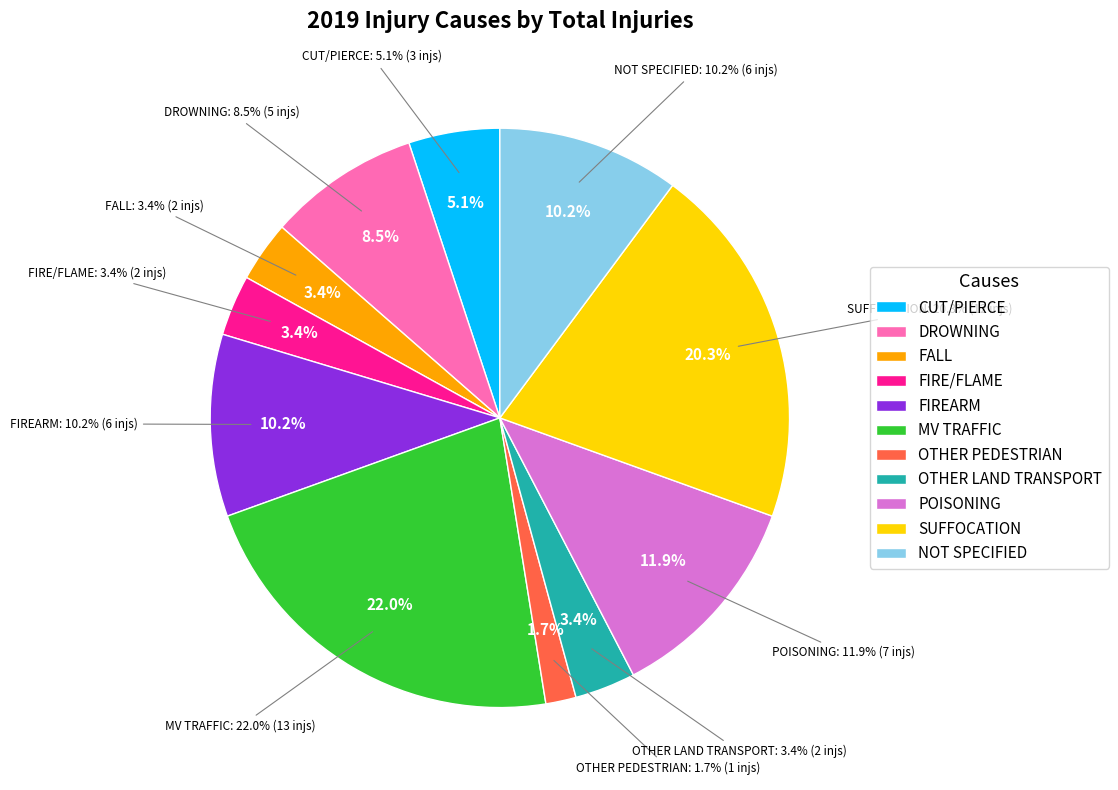

Is CUT/PIERCE the majority of the pie?

No